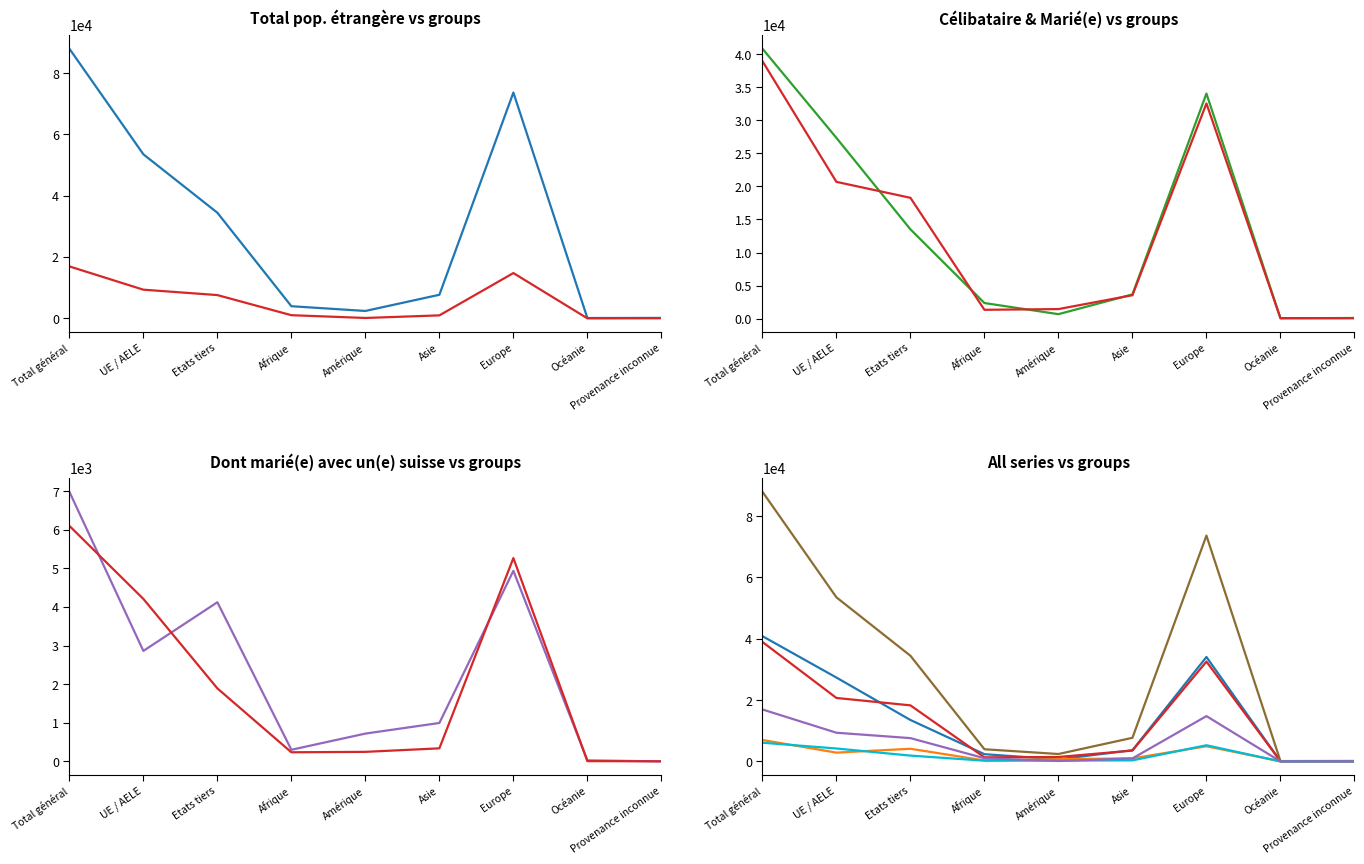

Reading right to left, transcribe all the data shown in this chart.

Total pop. étrangère: 144	110	73660	7695	2411	3961	34460	53521	87981
dont né(e) en Suisse: 37	5	14775	972	127	1030	7593	9353	16946
Célibataire: 90	34	34066	3654	665	2351	13508	27352	40860
Marié(e): 45	68	32562	3536	1435	1328	18281	20693	38974
Dont marié(e) avec un(e) suisse: 1	28	4937	996	721	302	4123	2862	6985
Divorcé(e): 3	8	5266	339	248	237	1892	4209	6101